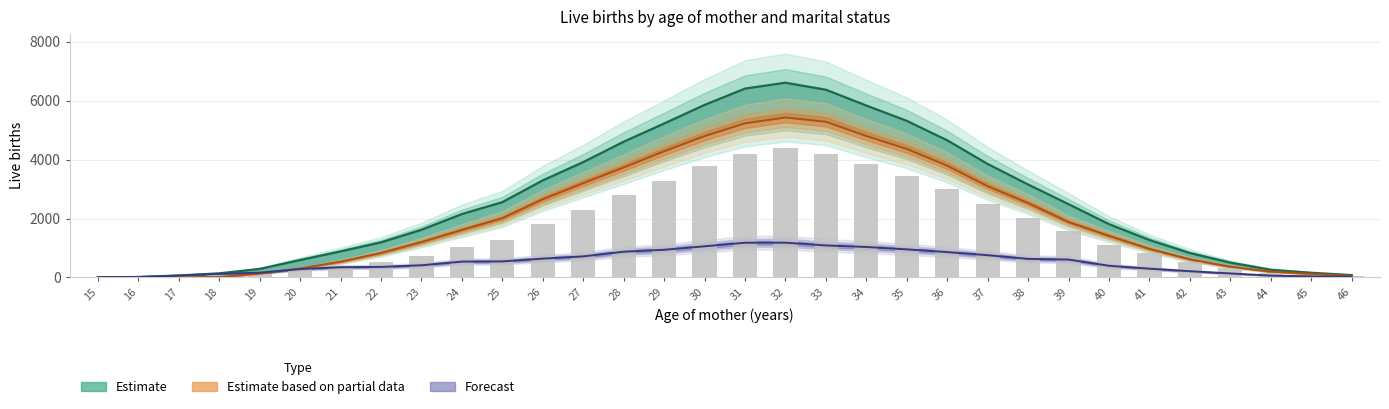

Are the bars horizontal?

No